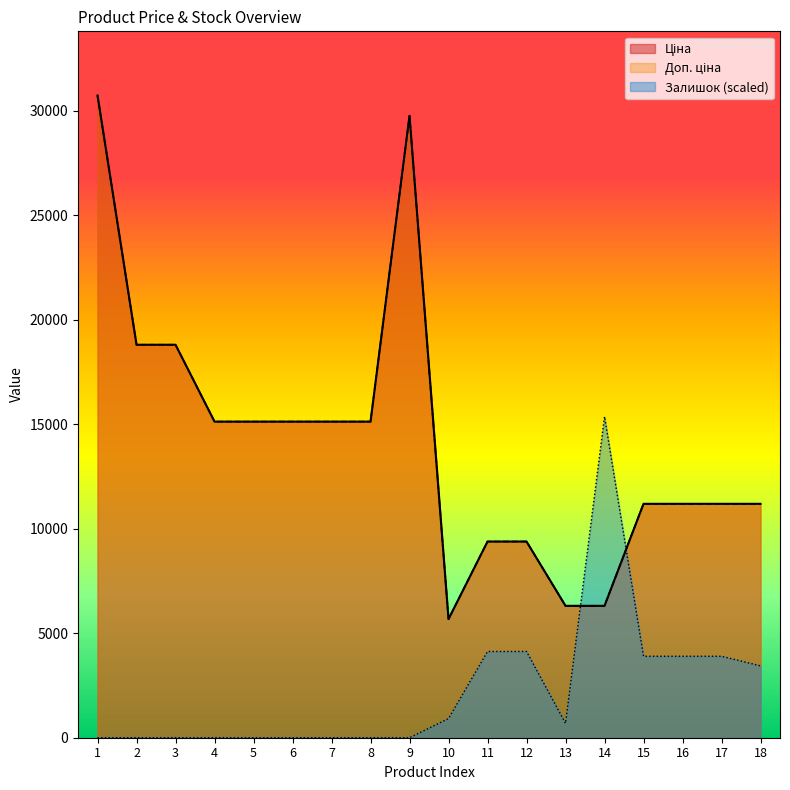

What is the value of the Ціна point at the 8th from the left?

15120.0